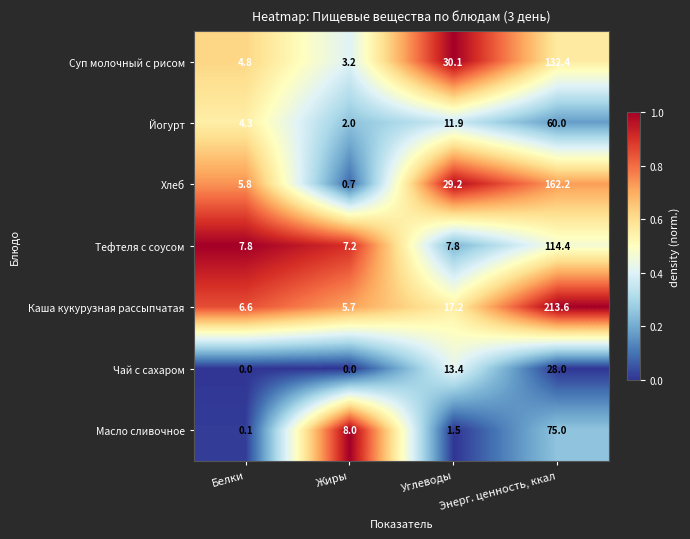

Which series has the widest spread of values?

Каша кукурузная рассыпчатая